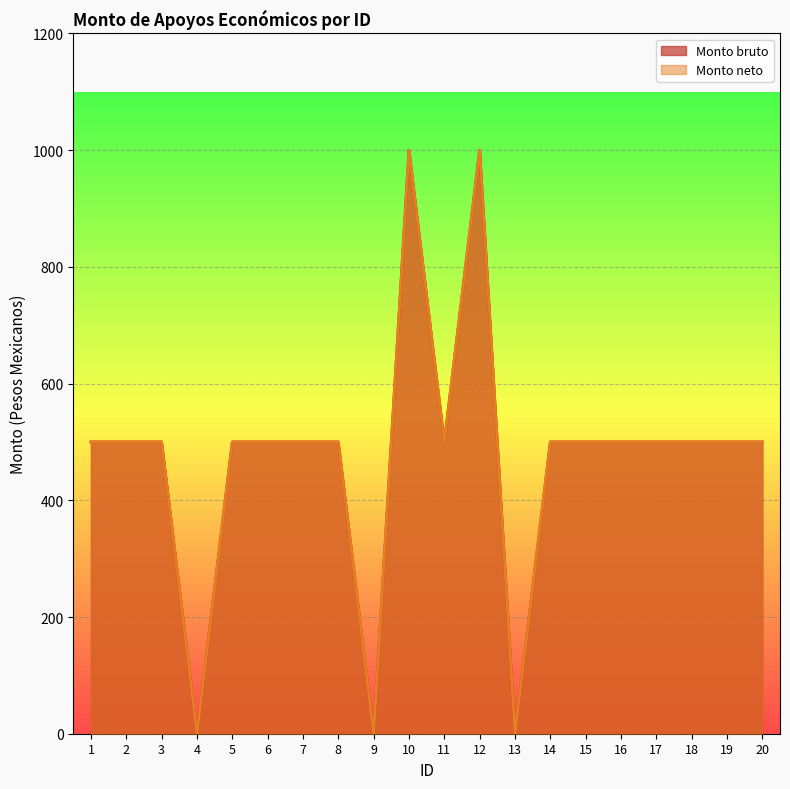

Reading left to right, extract all data points from this chart.

Monto bruto: 1=500	2=500	3=500	4=0	5=500	6=500	7=500	8=500	9=0	10=1000	11=500	12=1000	13=0	14=500	15=500	16=500	17=500	18=500	19=500	20=500
Monto neto: 1=500	2=500	3=500	4=0	5=500	6=500	7=500	8=500	9=0	10=1000	11=500	12=1000	13=0	14=500	15=500	16=500	17=500	18=500	19=500	20=500